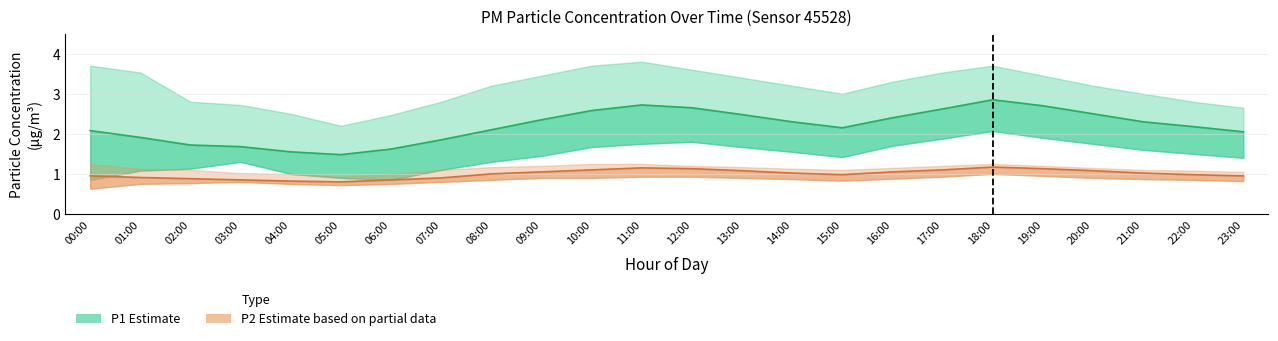

Which label corresponds to the largest value in the chart?

18:00